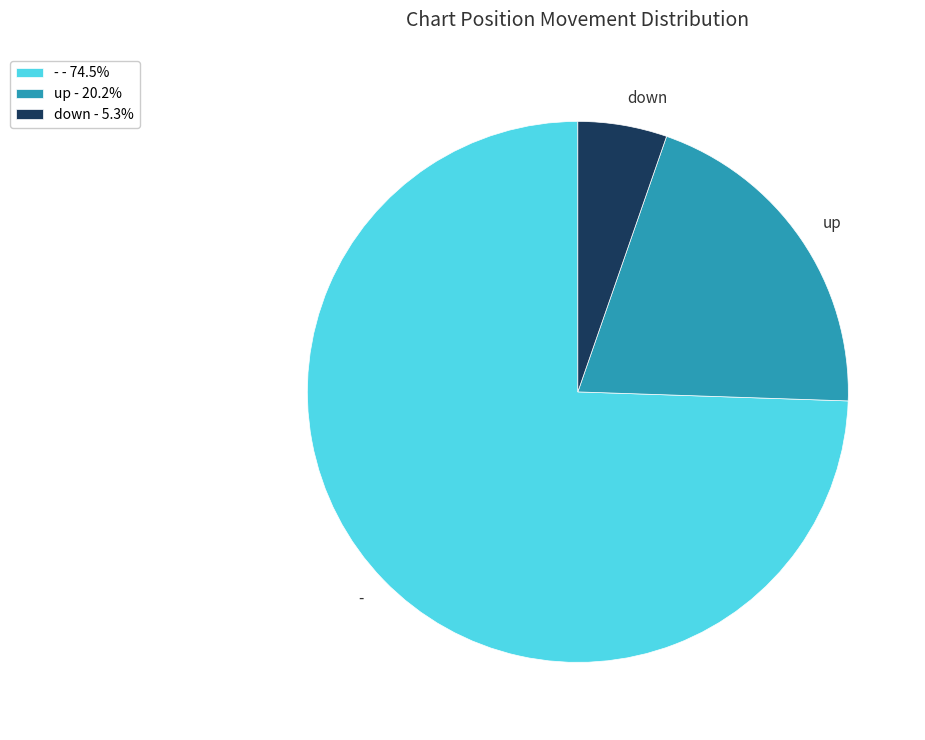

Is the sum of up and down greater than half?

No